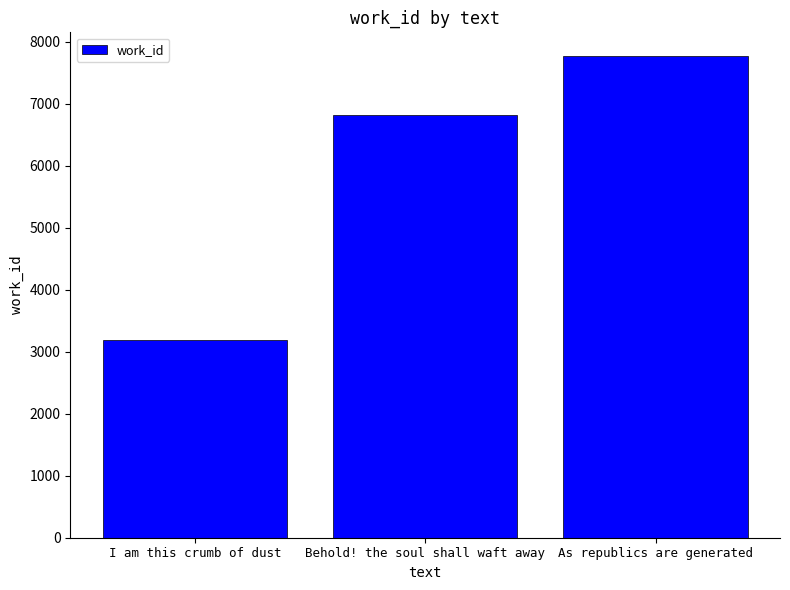

Reading left to right, transcribe all the data shown in this chart.

I am this crumb of dust=3190	Behold! the soul shall waft away=6812	As republics are generated=7762